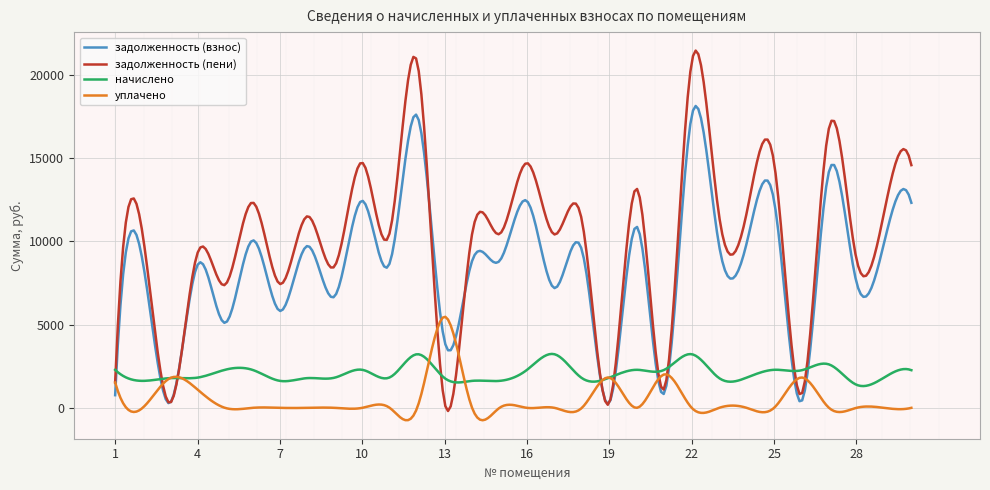

Count the number of categories in the chart.

300